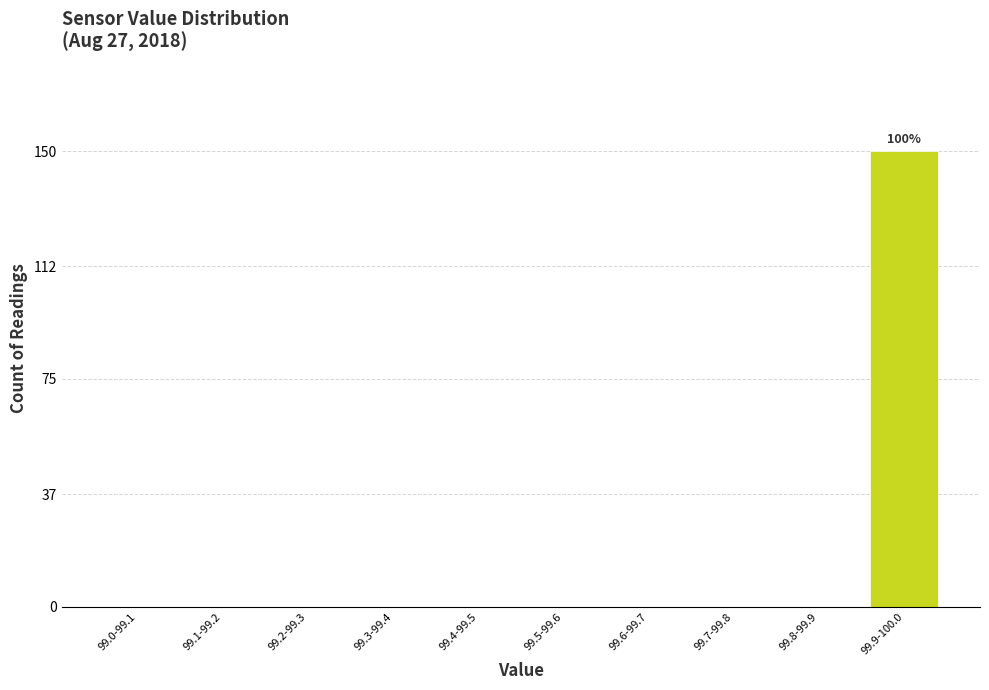

What is the maximum value shown in the chart?

150